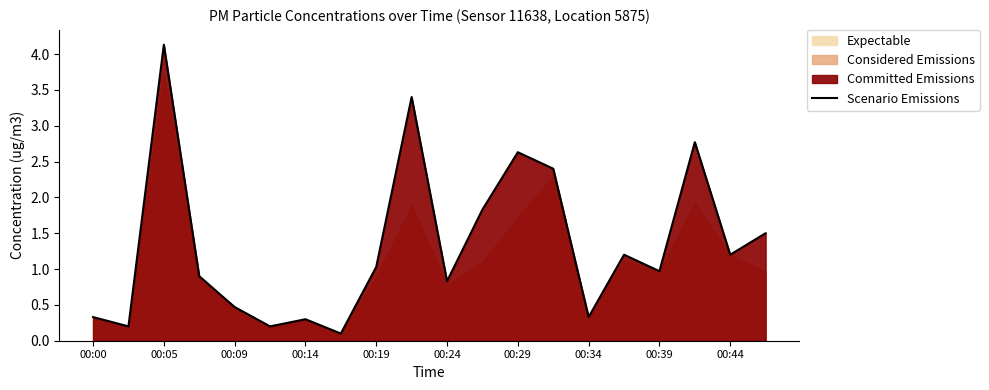

True or false: Scenario Emissions has a value of 1.2 at 00:44.

True